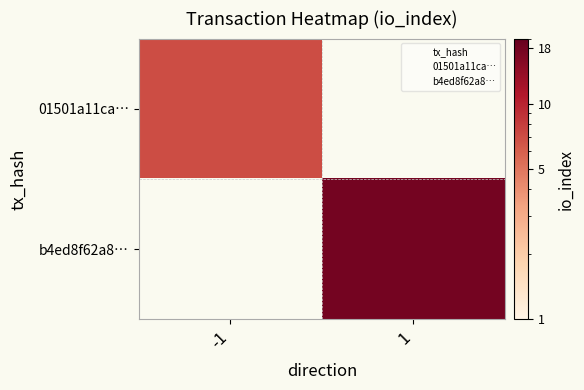

Rank the series by their average value, from lowest to highest.

01501a11ca…, b4ed8f62a8…